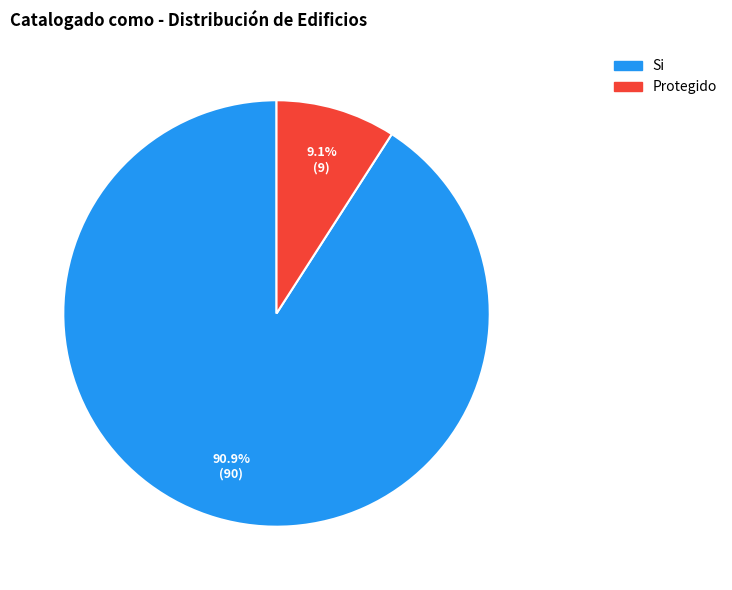

To the nearest percent, what is the combined percentage of Si and Protegido?

100%